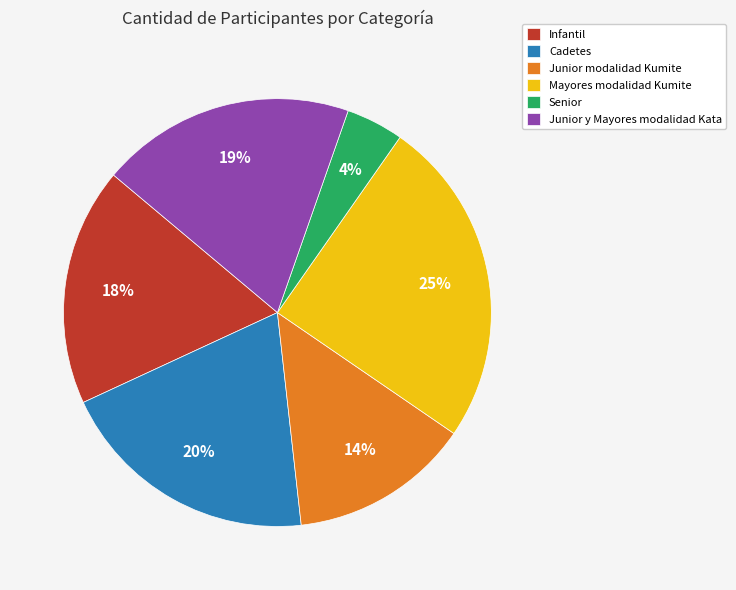

To the nearest percent, what portion does Junior modalidad Kumite represent?

14%